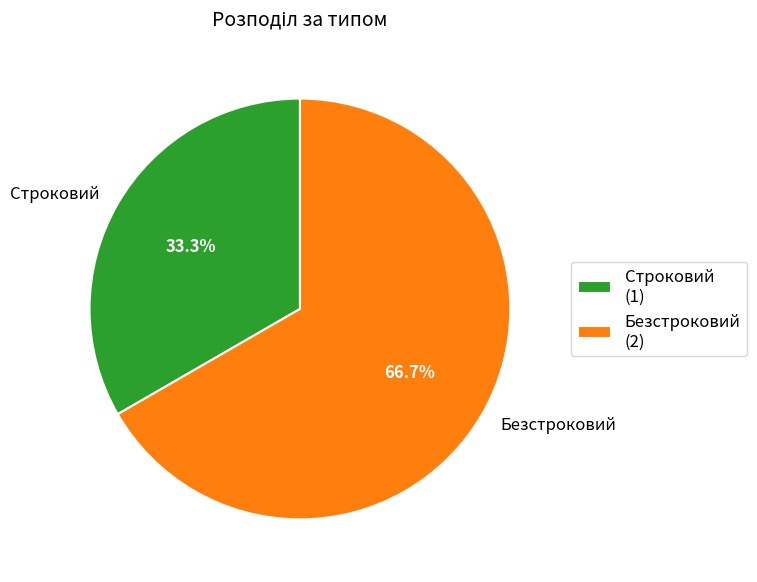

True or false: Безстроковий accounts for 76% of the total.

False